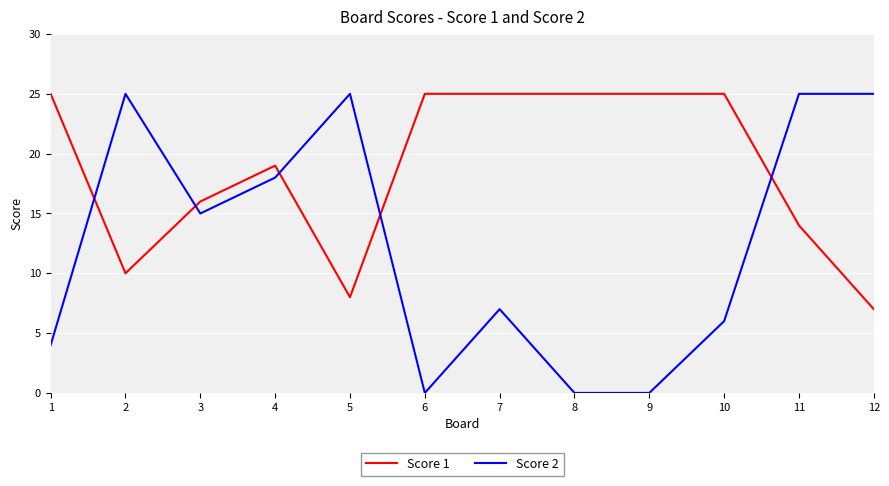

Which series has the largest total across all categories?

Score 1